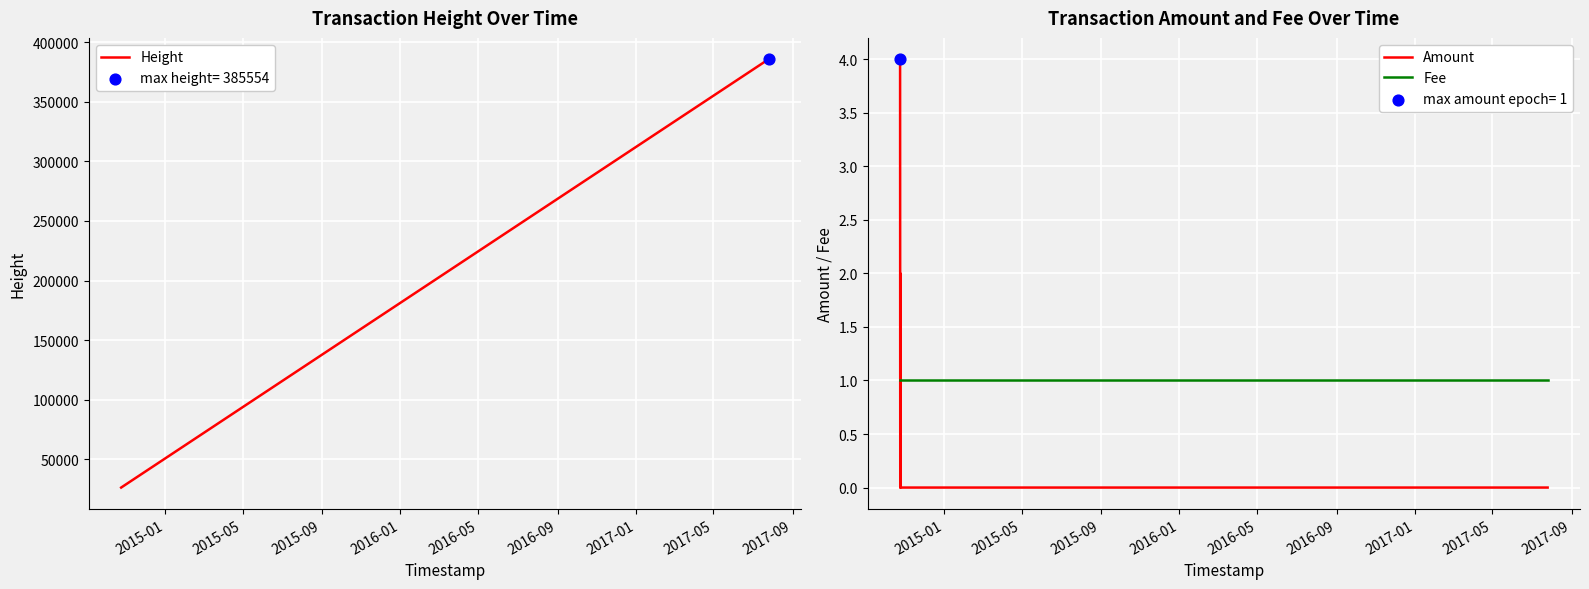

Is the value of Amount at 2016-05 greater than the value of Height at 2015-01?

No